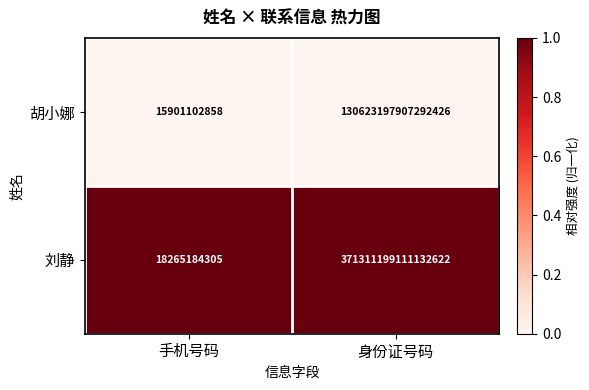

Which category has the lowest value across all series?

手机号码